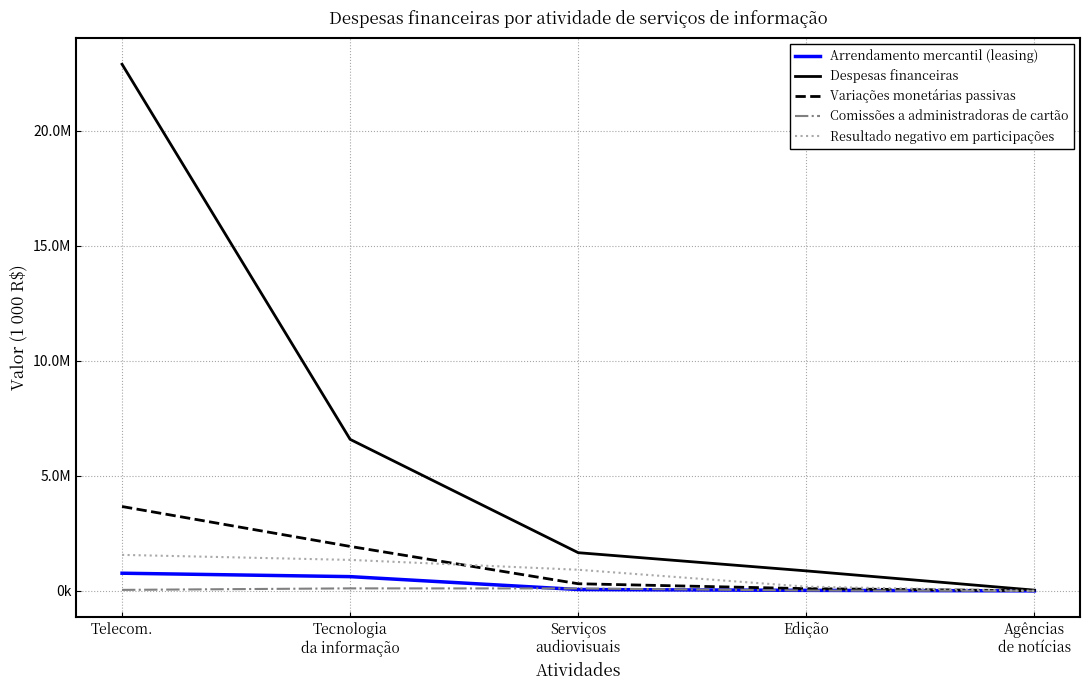

Does the chart have visible grid lines?

Yes